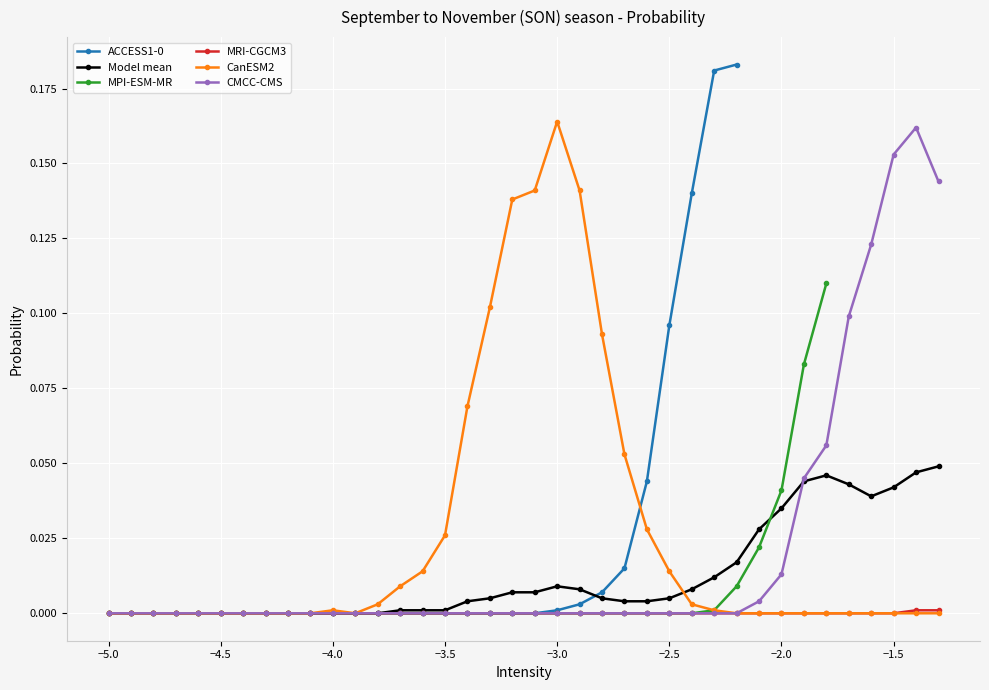

True or false: CanESM2 and MRI-CGCM3 cross at least once.

False